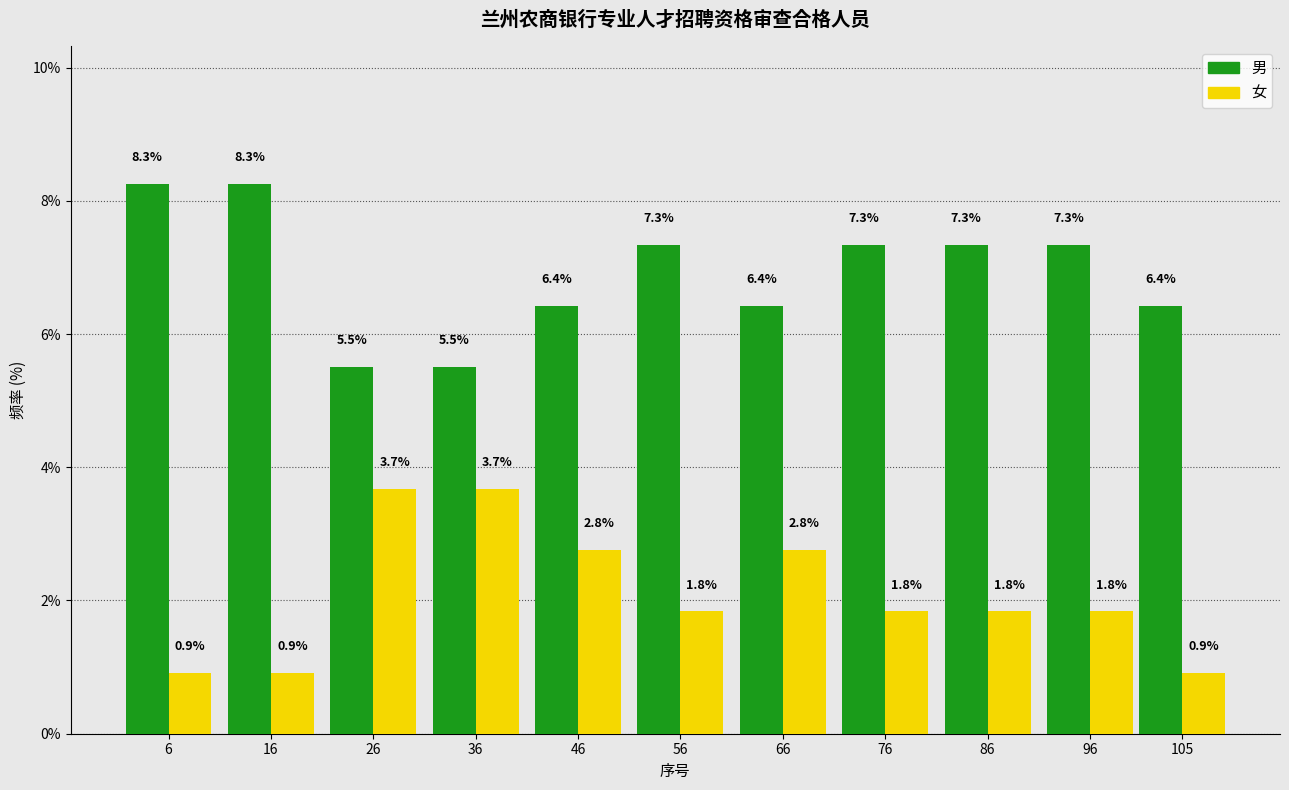

Reading right to left, what are all the values shown in this chart?

男: 6.4	7.3	7.3	7.3	6.4	7.3	6.4	5.5	5.5	8.3	8.3
女: 0.9	1.8	1.8	1.8	2.8	1.8	2.8	3.7	3.7	0.9	0.9